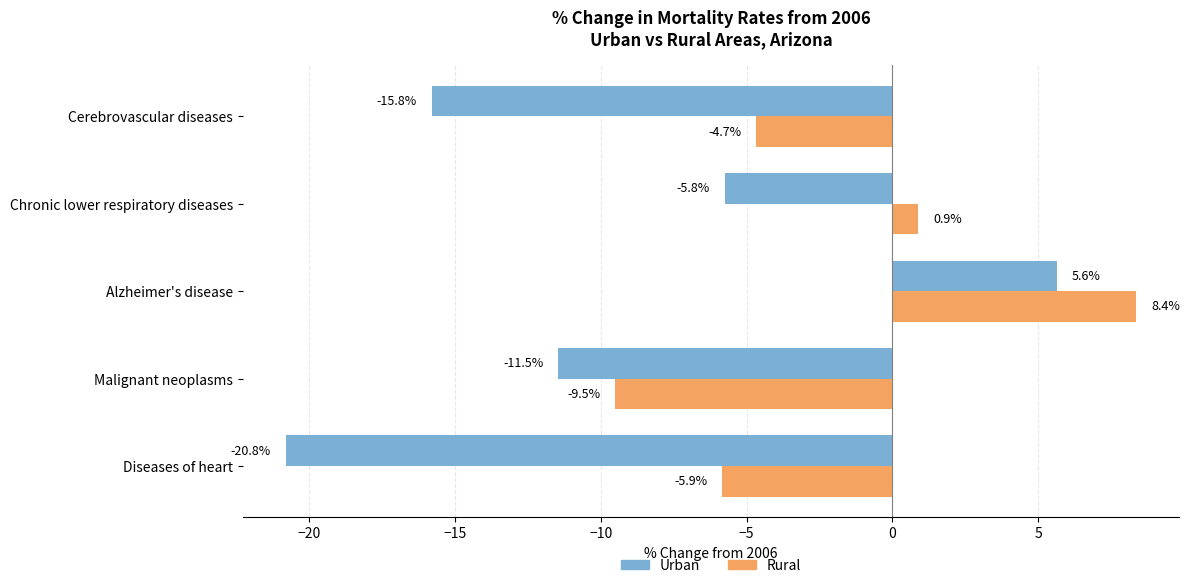

How many categories are shown in the chart?

5